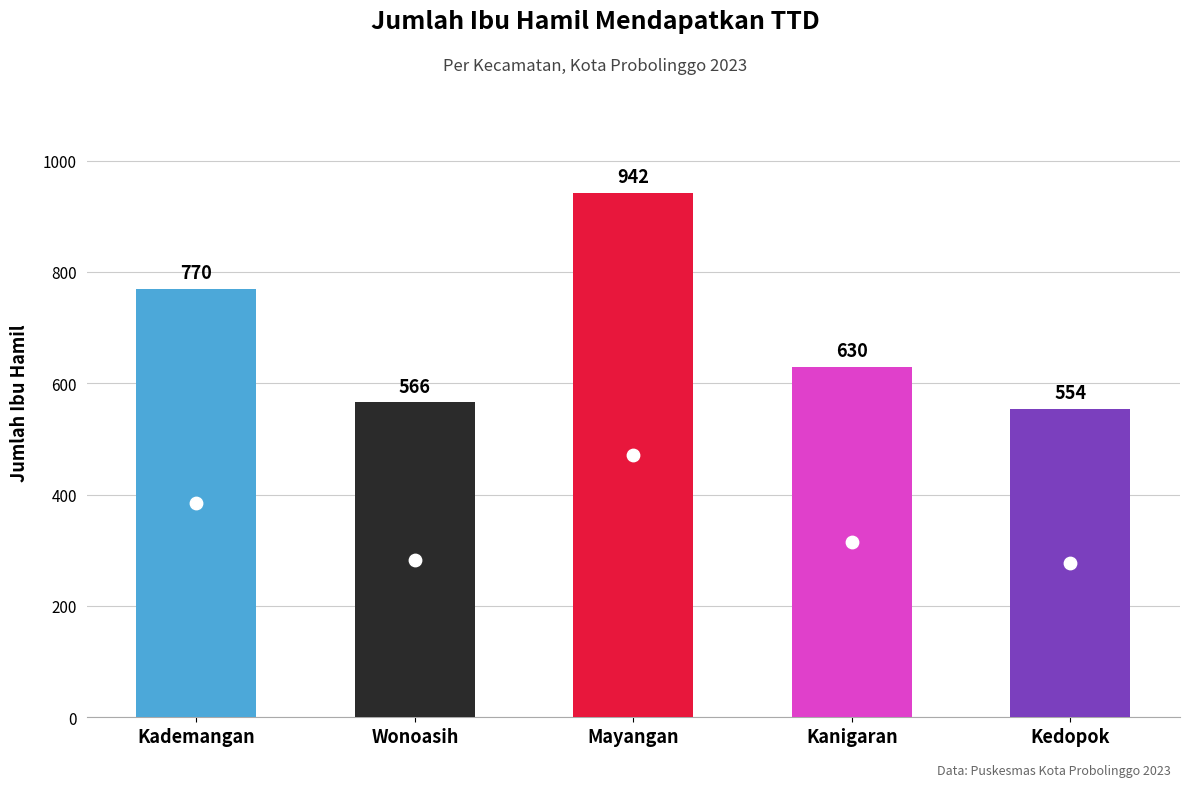

What is the ratio of the value at Mayangan to the value at Wonoasih?

1.7